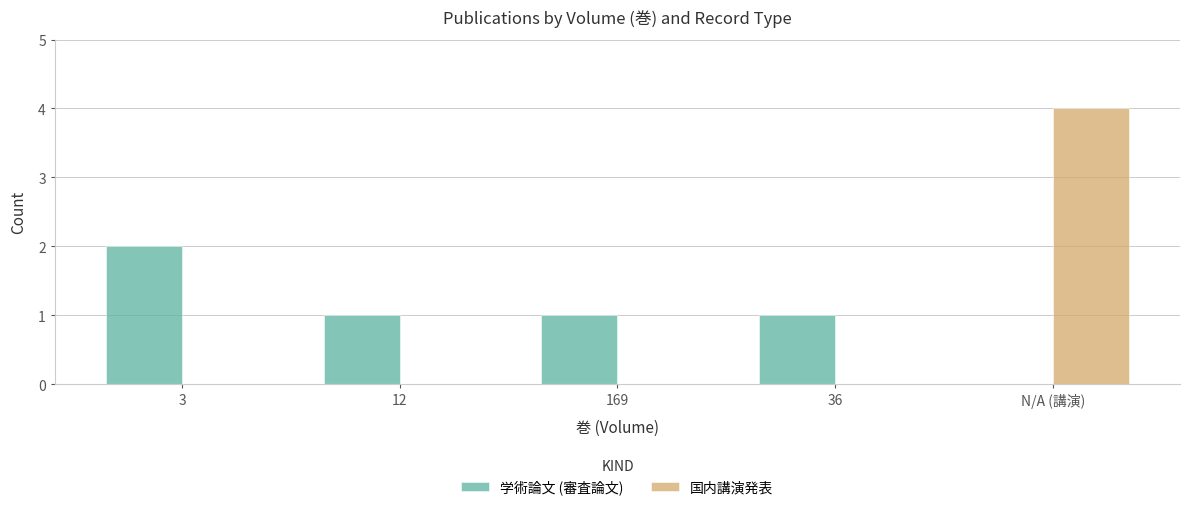

What are all the series names shown in the legend?

学術論文 (審査論文), 国内講演発表